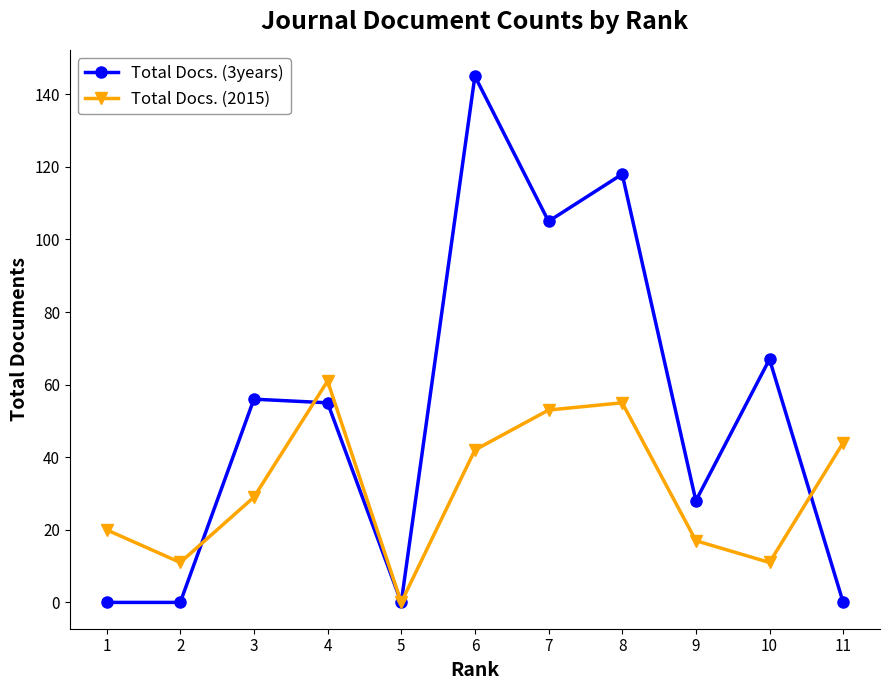

Reading left to right, what are all the values shown in this chart?

Total Docs. (3years): 0	0	56	55	0	145	105	118	28	67	0
Total Docs. (2015): 20	11	29	61	0	42	53	55	17	11	44